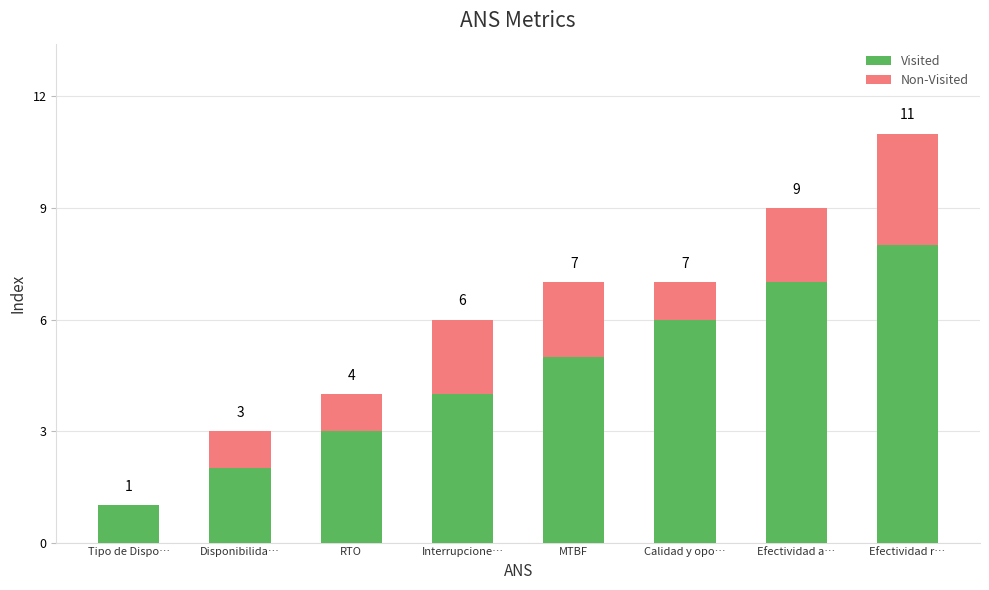

True or false: Visited has a value of 1 at Tipo de Dispo….

True